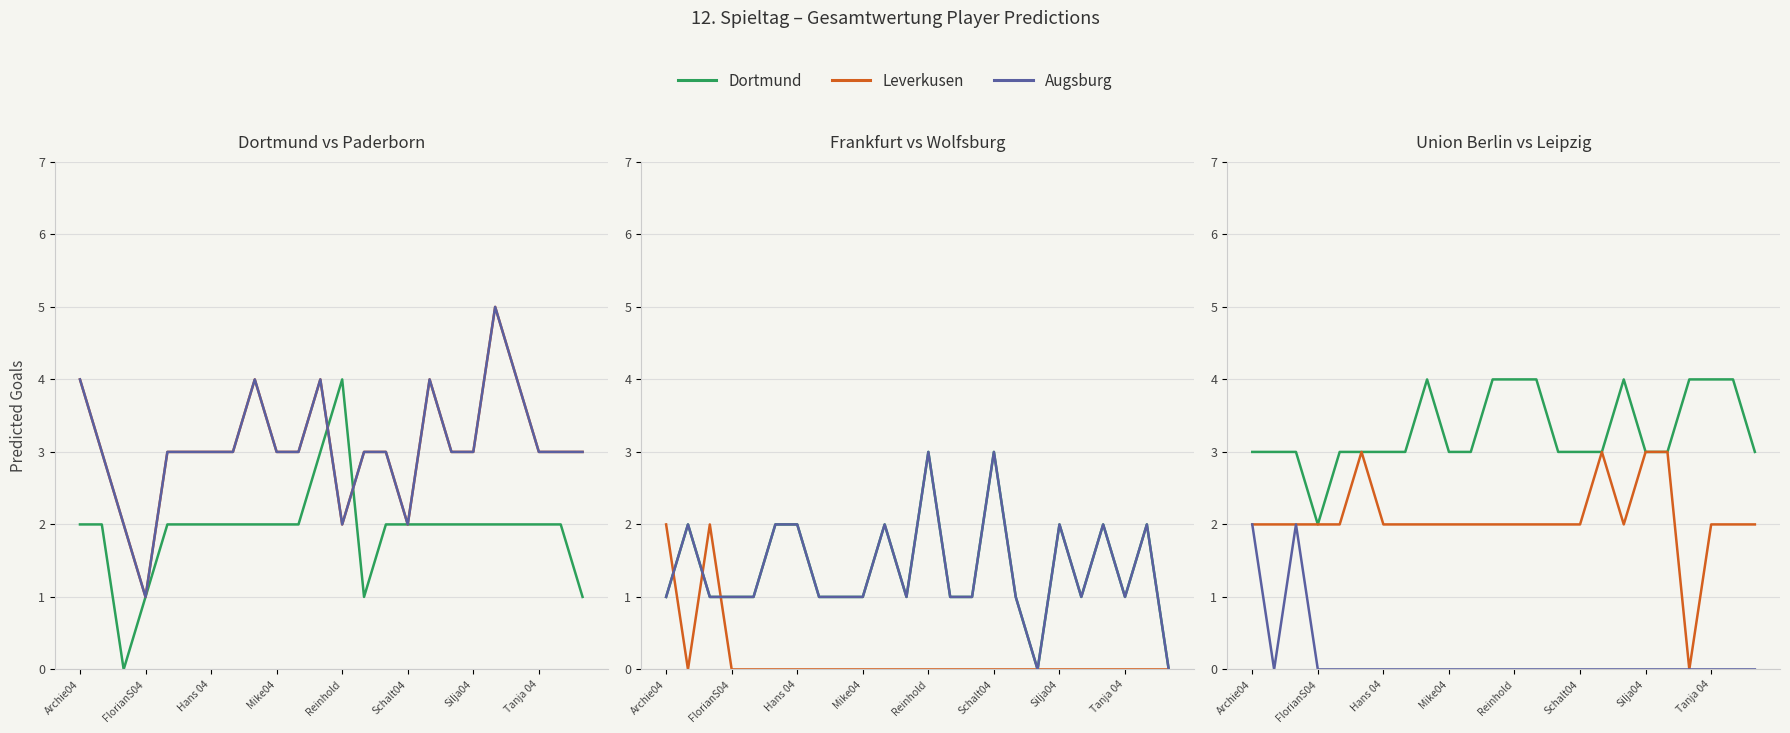

Where does the Dortmund series first go above 3?

8